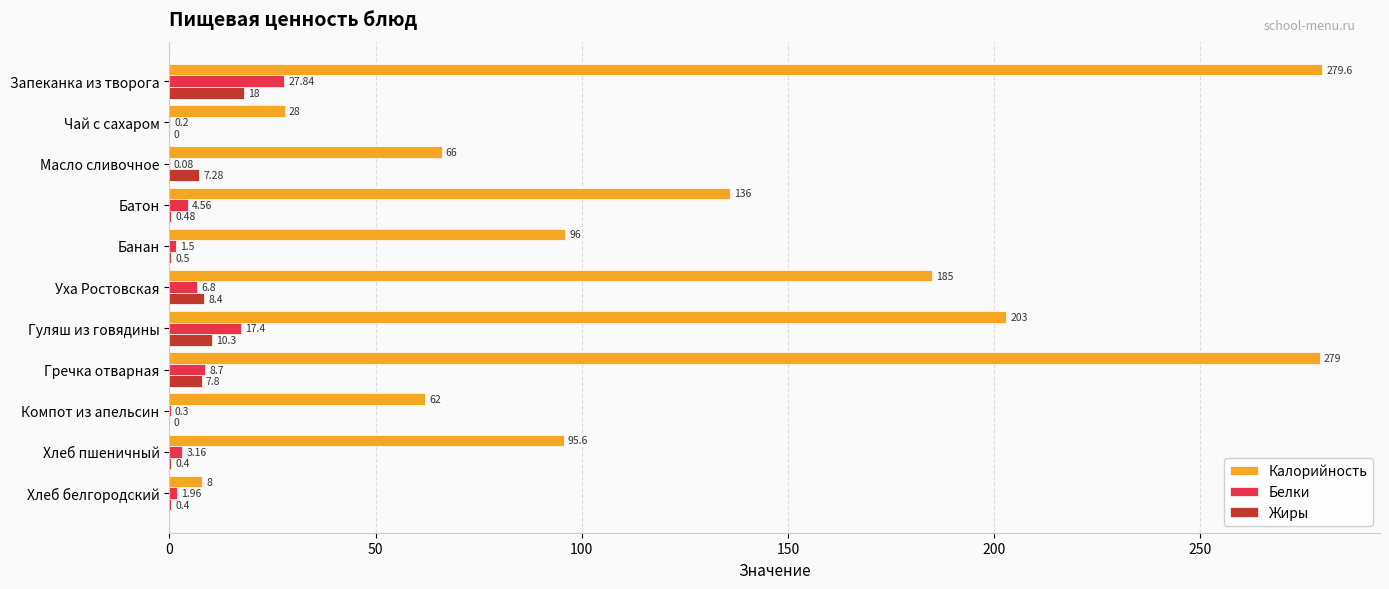

What is the sum of all Калорийность values?

1438.2